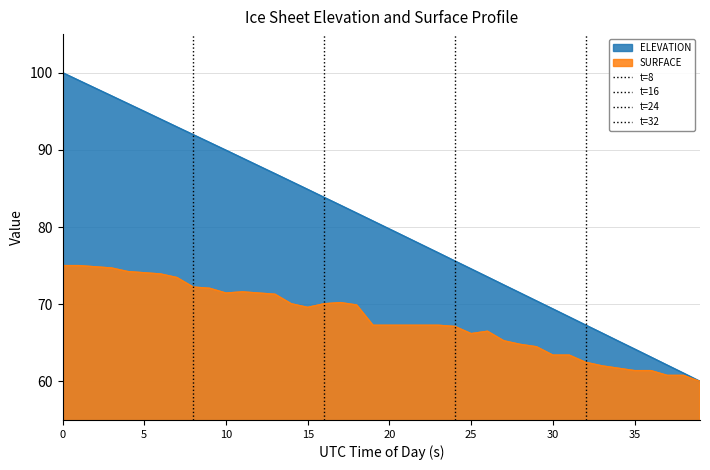

What is the lowest value of the SURFACE series?

60.0